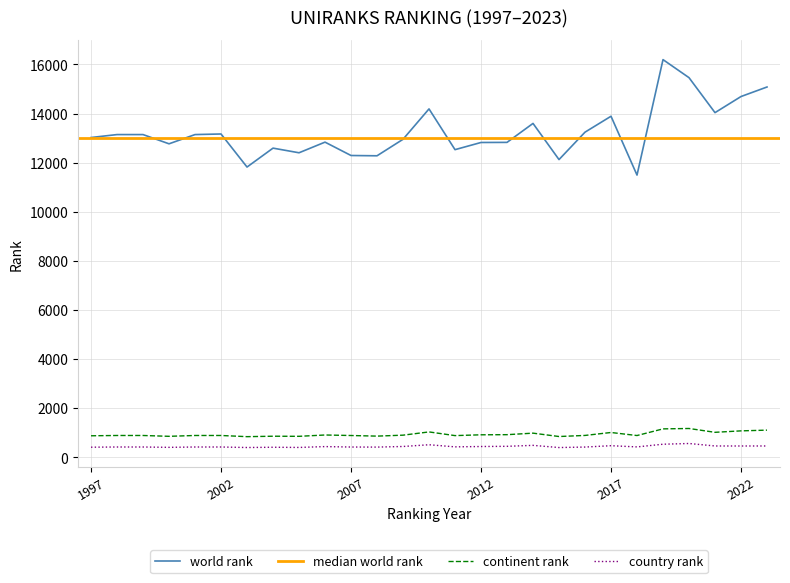

True or false: world rank and continent rank cross at least once.

False